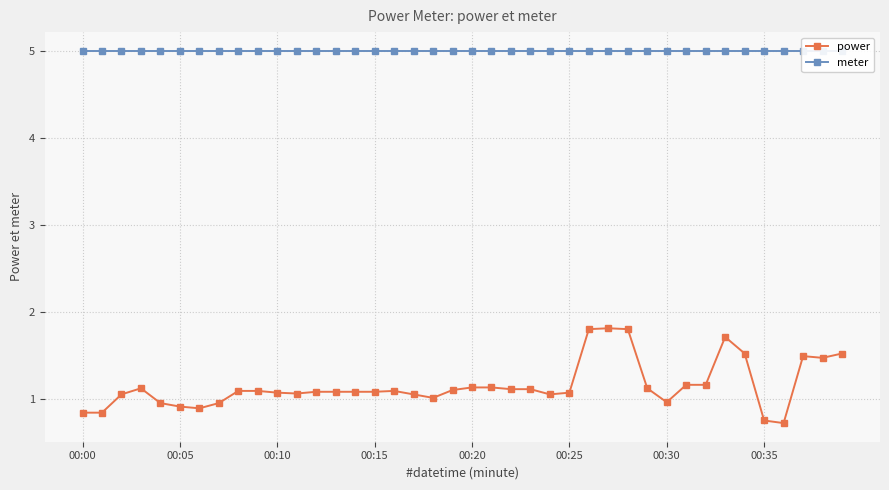

What is the minimum value for power?

0.7